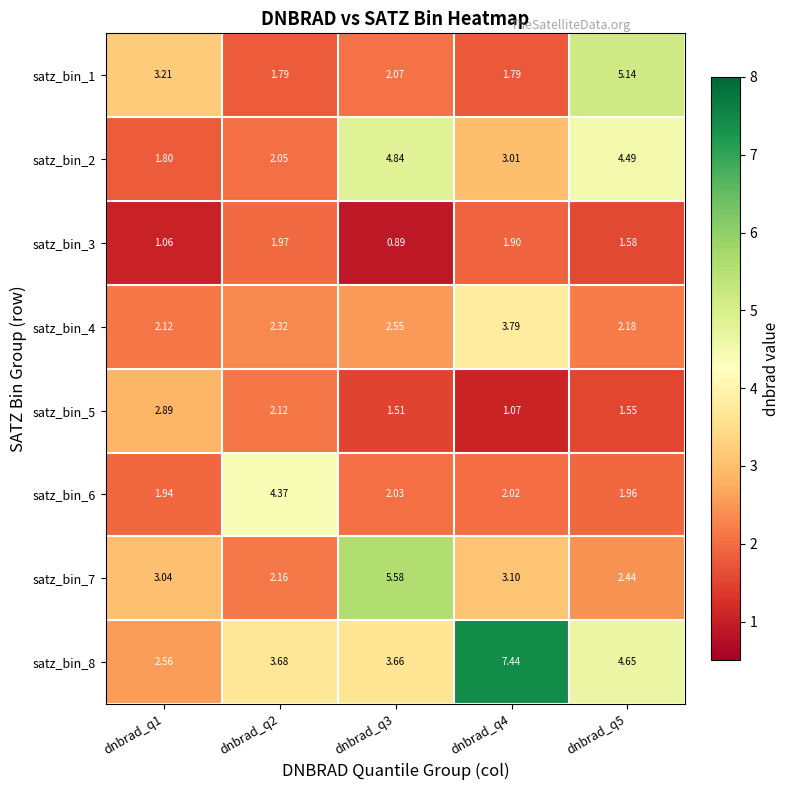

Is the value of satz_bin_7 at dnbrad_q5 greater than the value of satz_bin_6 at dnbrad_q5?

Yes